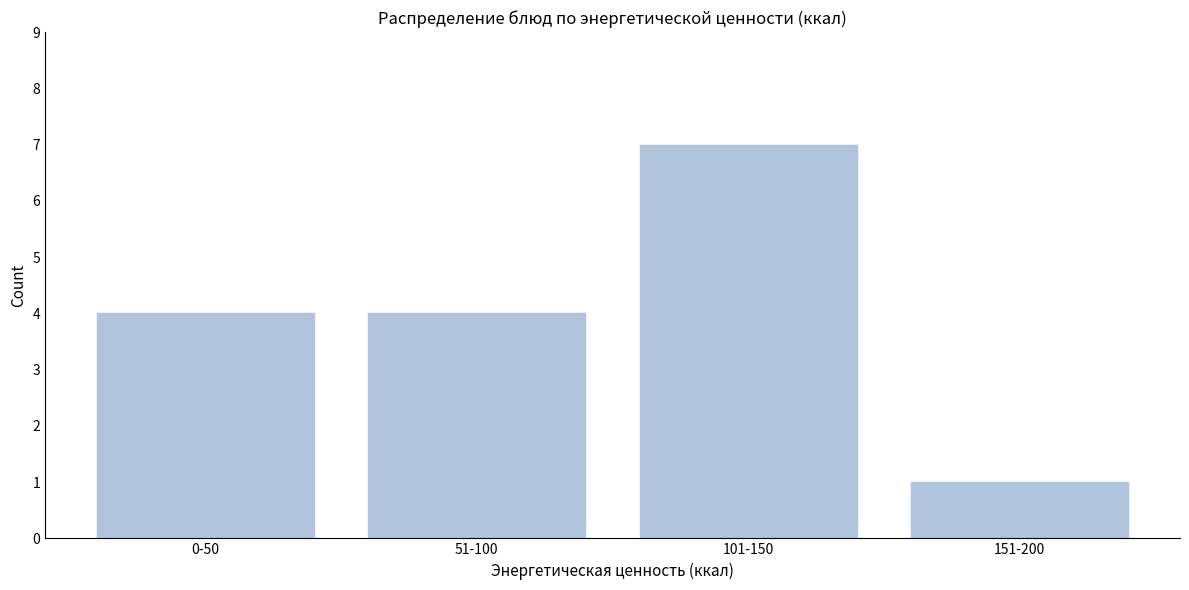

Reading left to right, list all the values displayed in this chart.

4	4	7	1